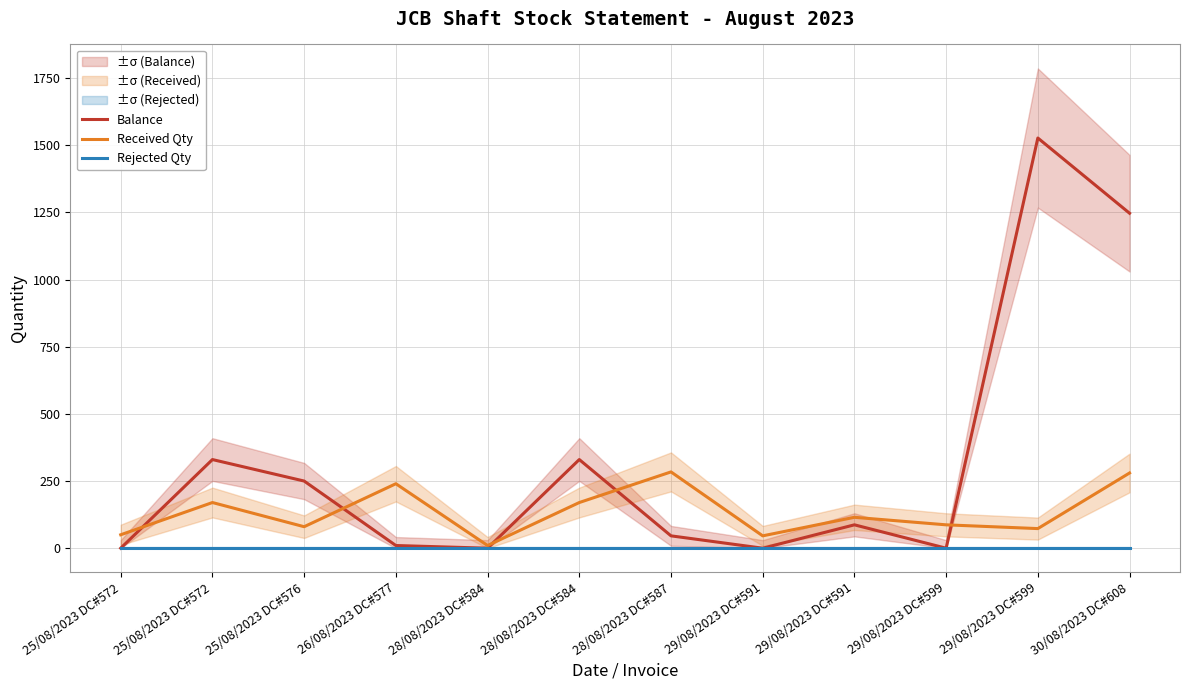

What are all the series names shown in the legend?

Balance, Received Qty, Rejected Qty